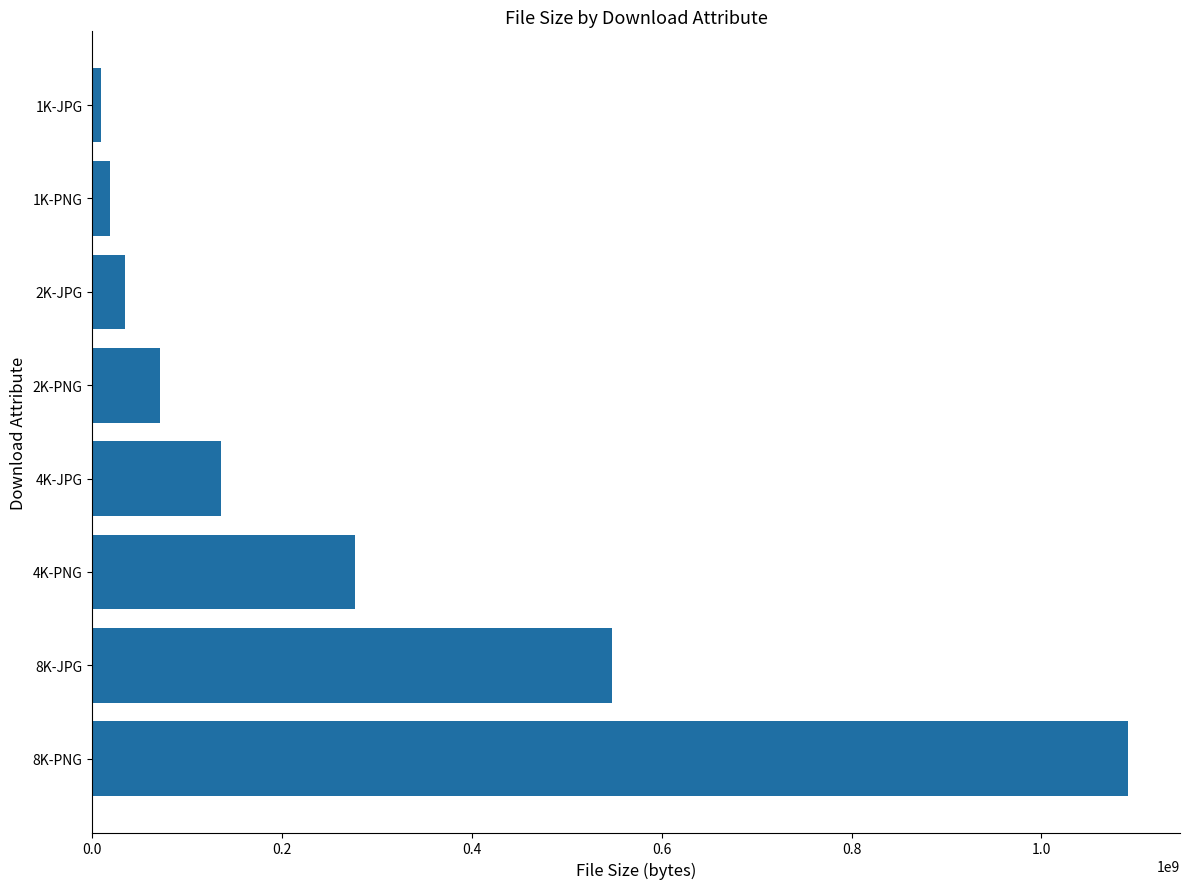

What is the maximum value shown in the chart?

1091343376